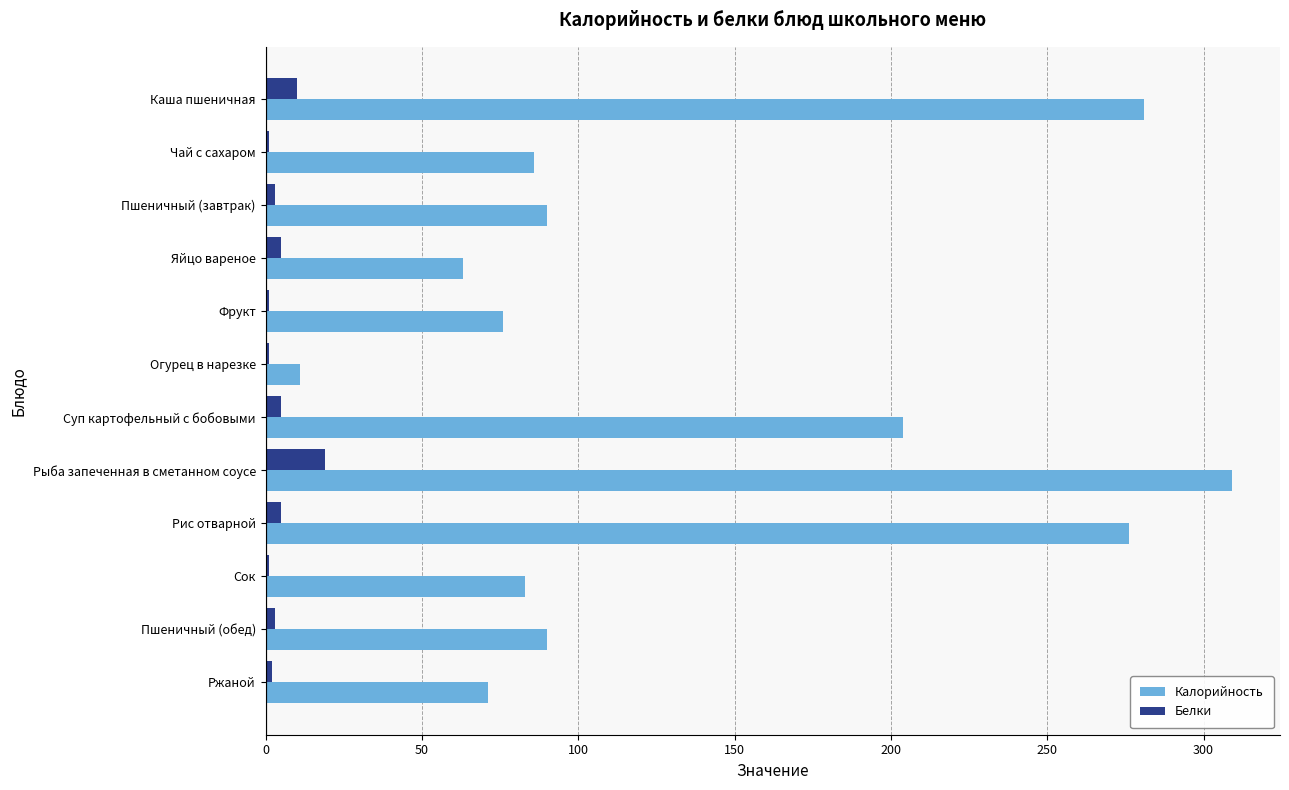

What is the average value of the Белки series?

5